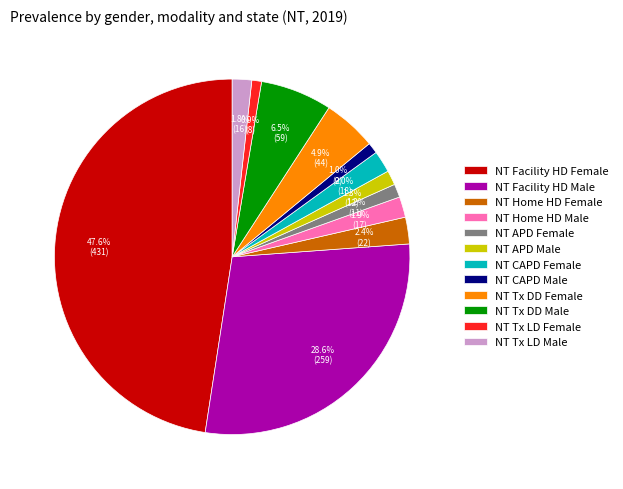

Which slice is the largest?

NT Facility HD Female